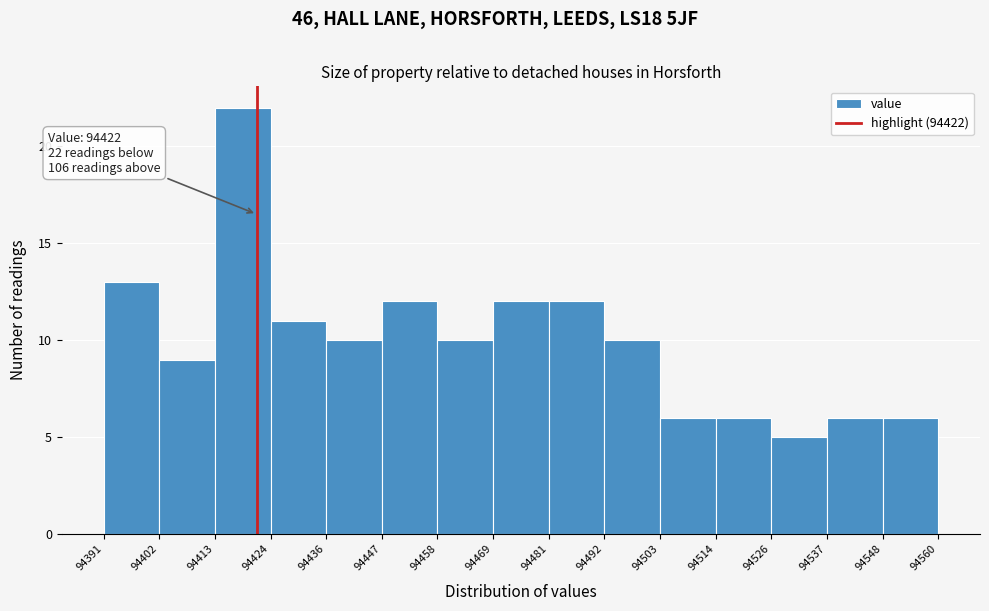

Which range on the x-axis has the tallest bar?

94413 to 94424